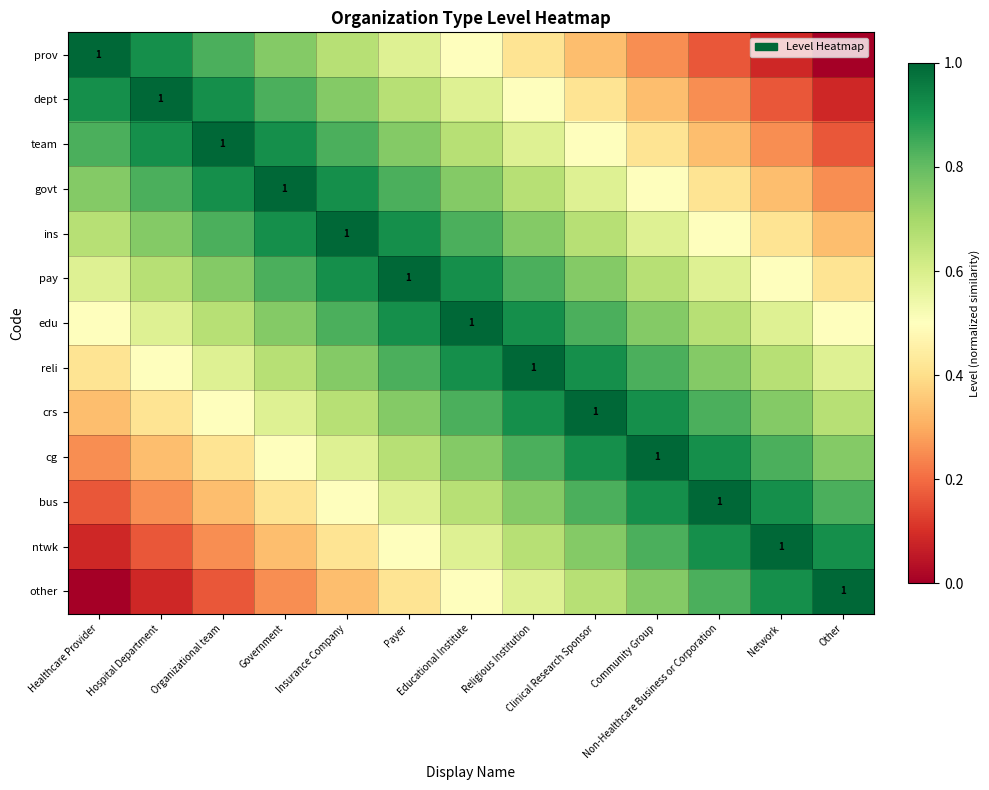

Which series has the largest total across all categories?

edu